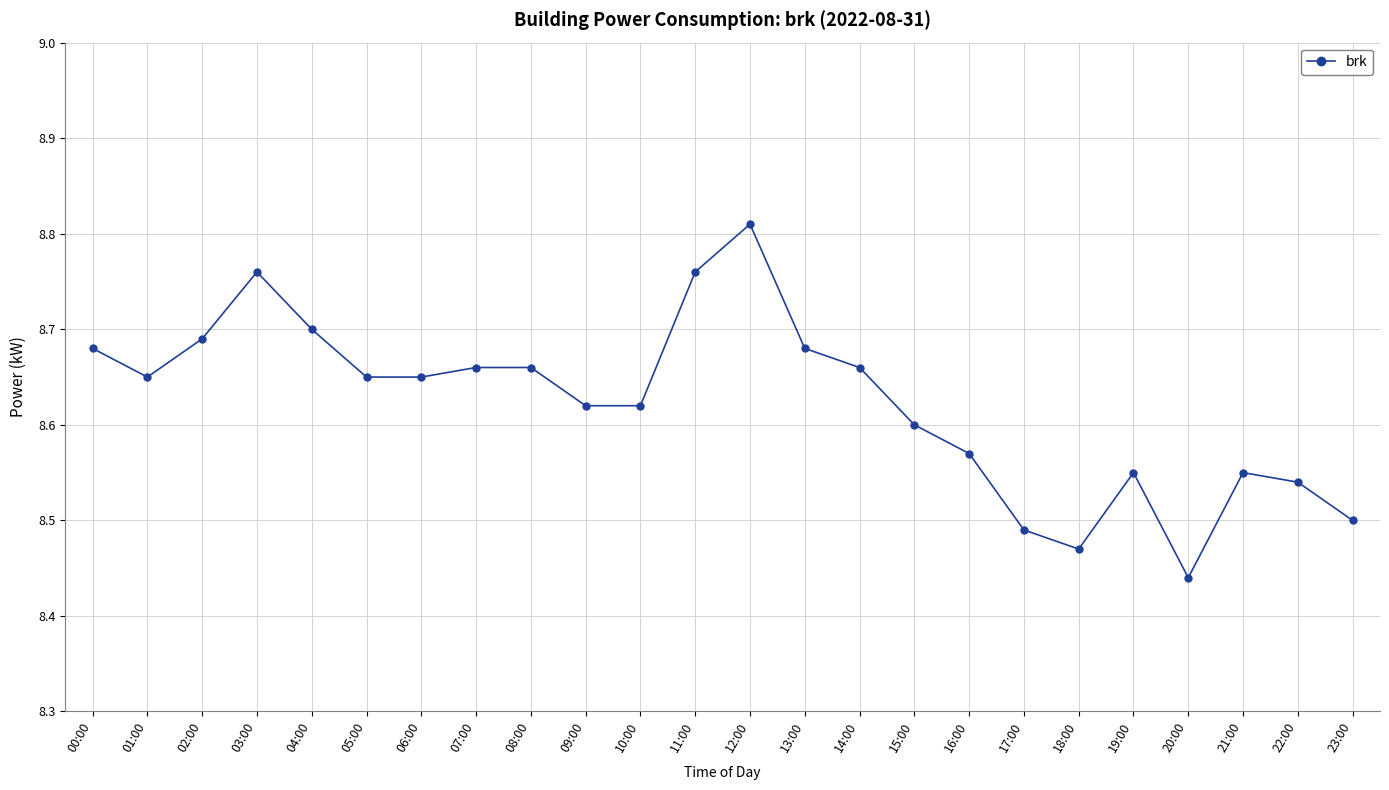

What is the change in value from 02:00 to 03:00?

+0.1